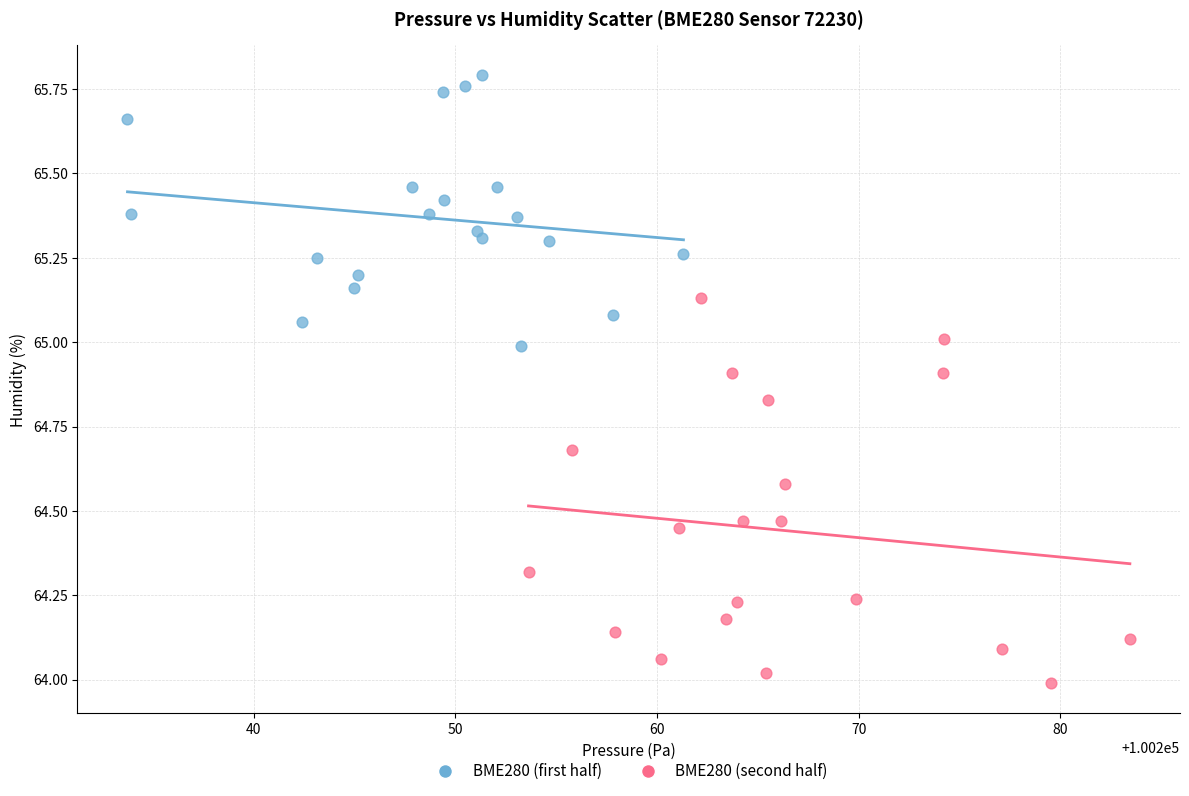

Which series reaches the minimum Y coordinate?

BME280 (second half)